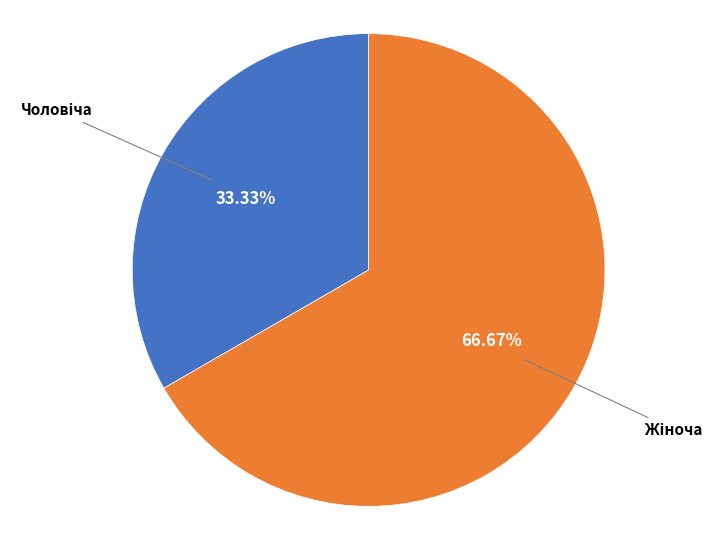

Is there a majority slice in this chart?

Yes